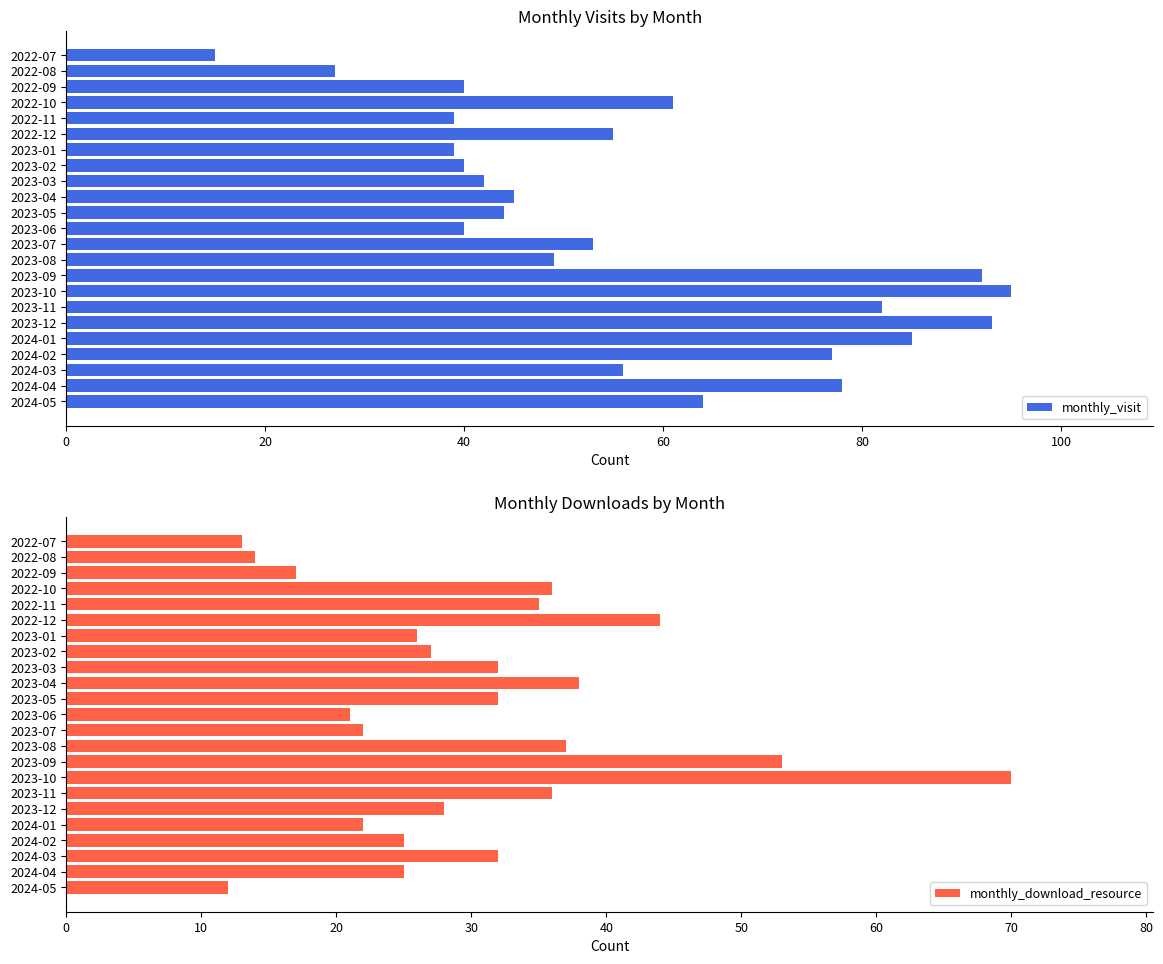

Reading left to right, list all the values displayed in this chart.

monthly_visit: 15	27	40	61	39	55	39	40	42	45	44	40	53	49	92	95	82	93	85	77	56	78	64
monthly_download_resource: 13	14	17	36	35	44	26	27	32	38	32	21	22	37	53	70	36	28	22	25	32	25	12